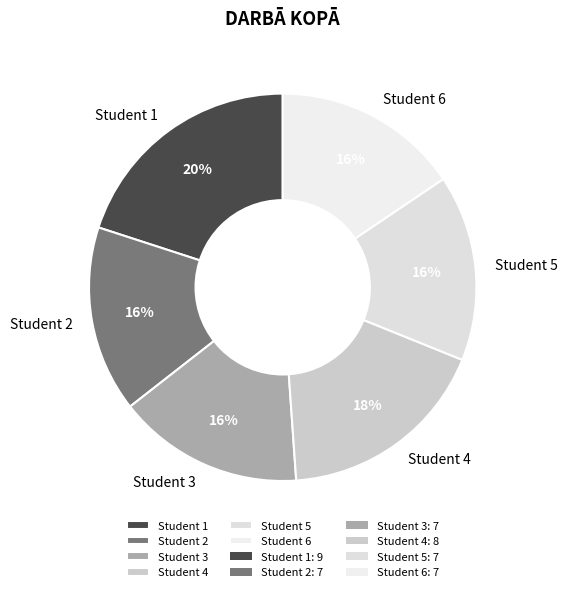

Which category has the biggest portion of the pie?

Student 1